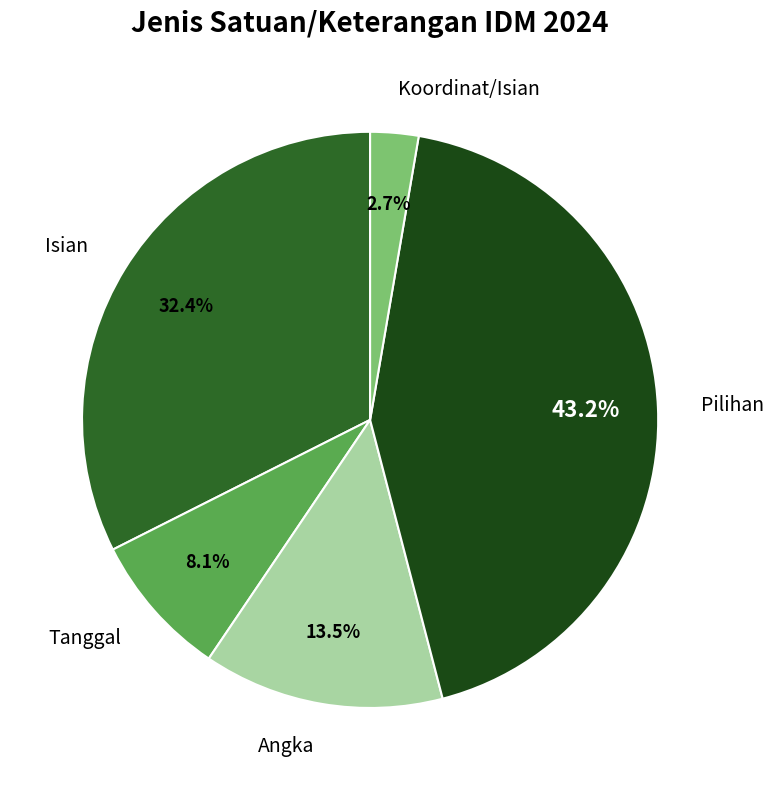

Which has a higher value, Isian or Tanggal?

Isian